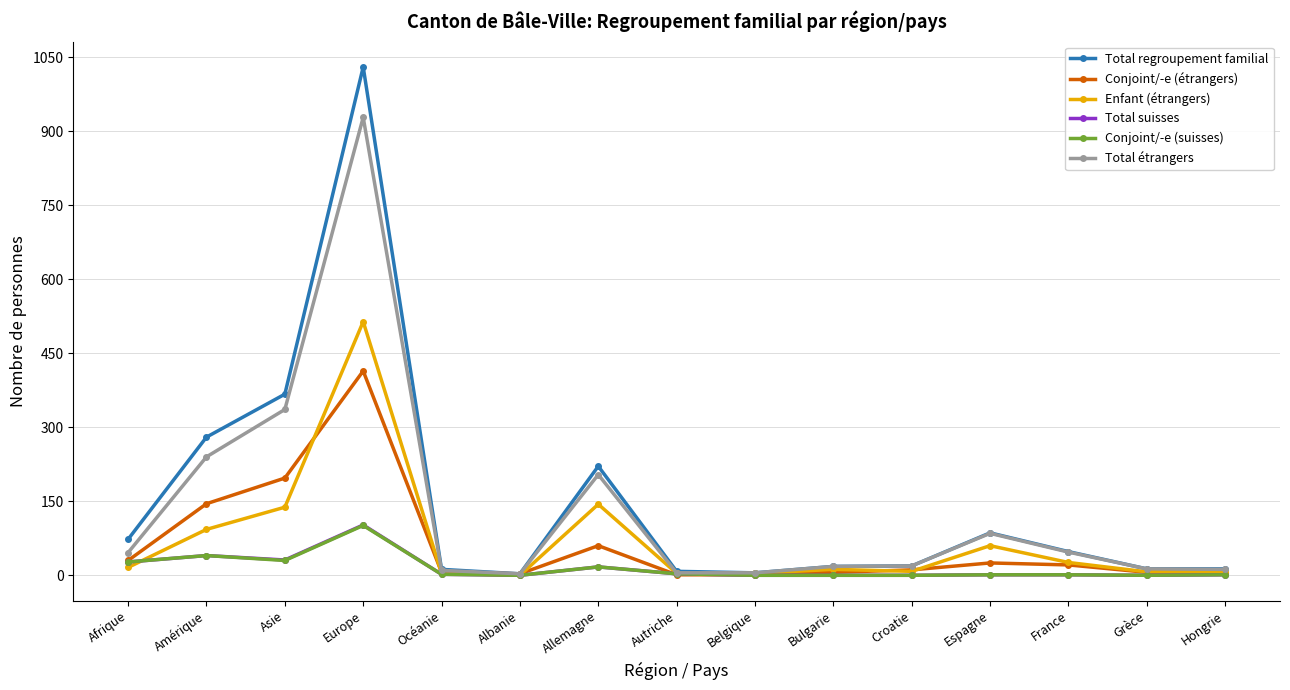

Does the chart have visible grid lines?

Yes